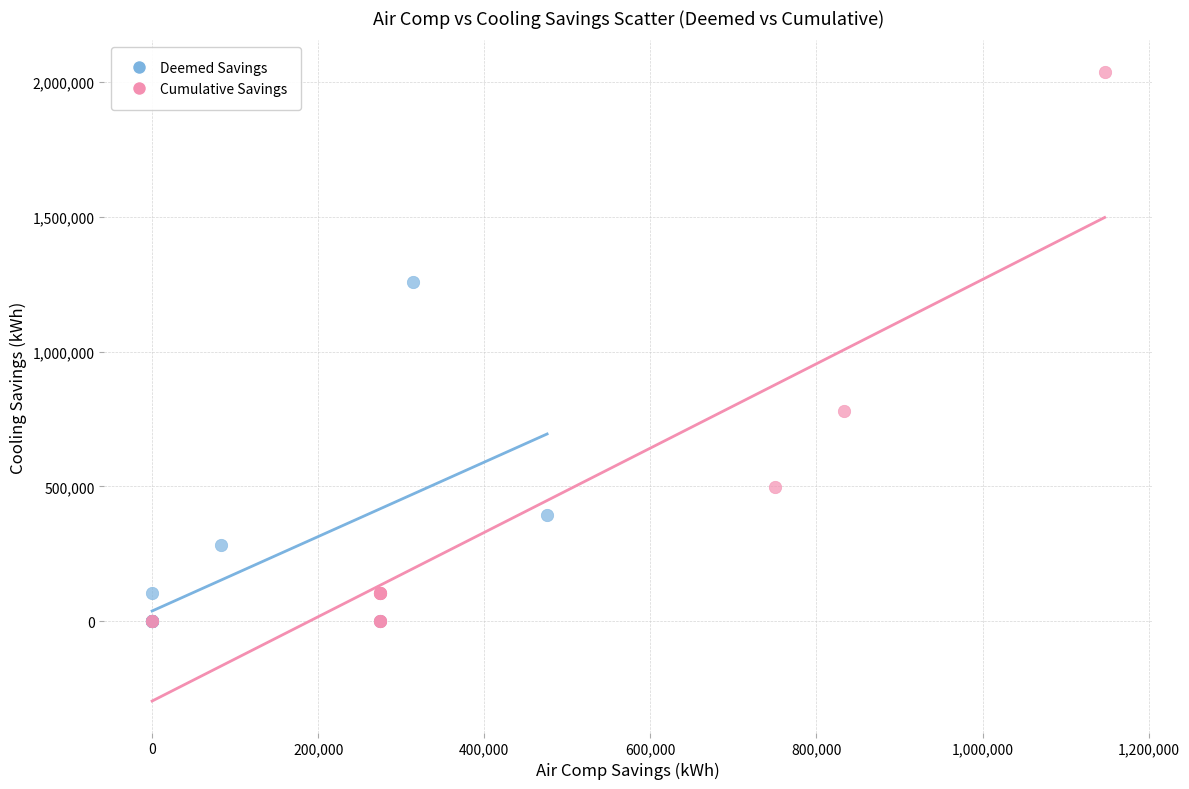

Which series reaches the maximum Y coordinate?

Cumulative Savings